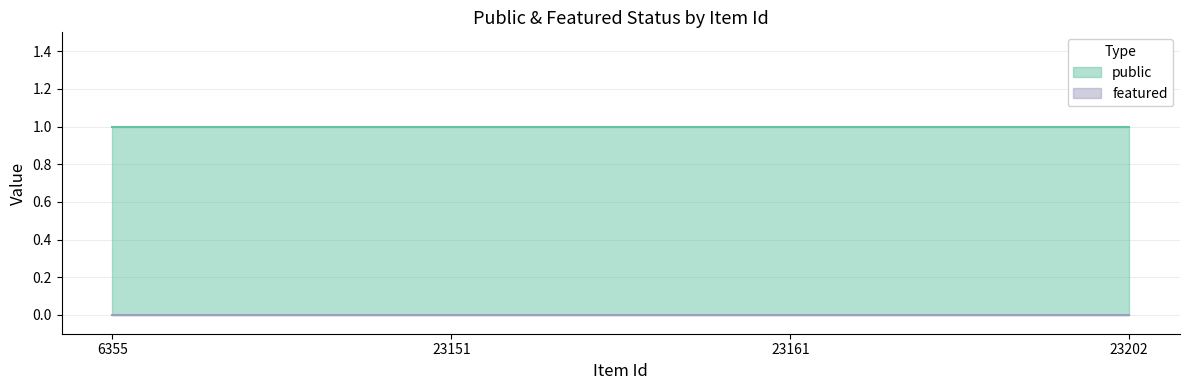

True or false: public has a value of 1 at 6355.

True